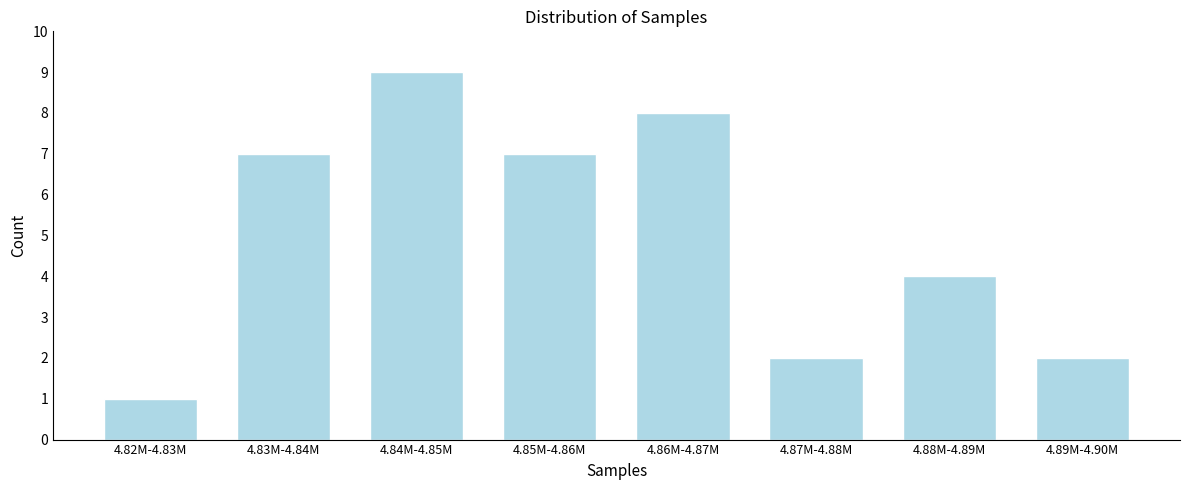

Reading left to right, transcribe all the data shown in this chart.

4.82M-4.83M=1	4.83M-4.84M=7	4.84M-4.85M=9	4.85M-4.86M=7	4.86M-4.87M=8	4.87M-4.88M=2	4.88M-4.89M=4	4.89M-4.90M=2